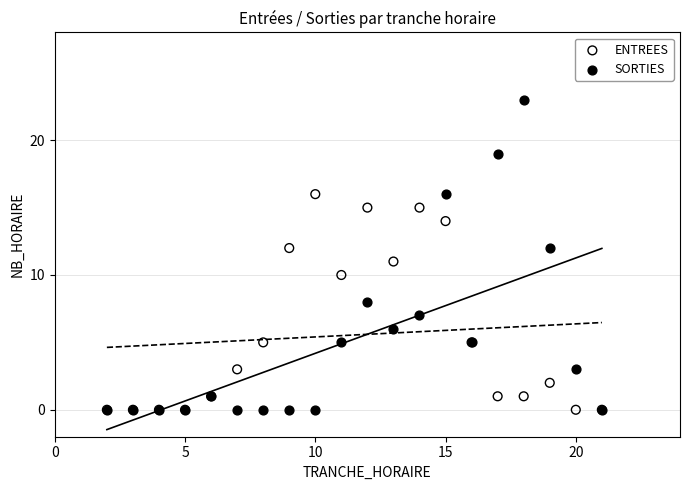

What are all the series names shown in the legend?

ENTREES, SORTIES